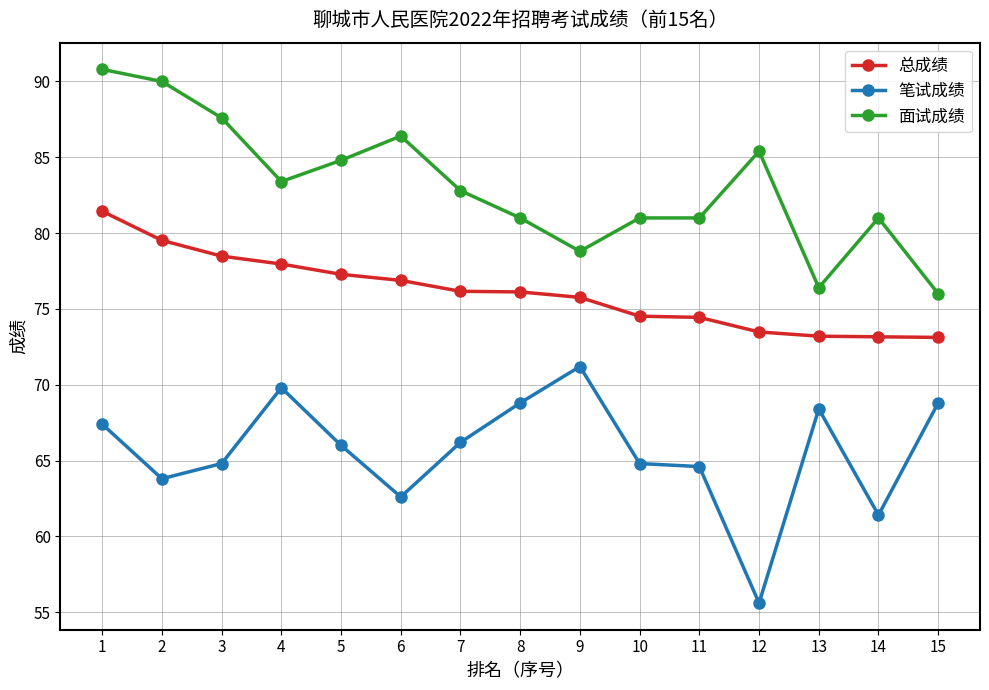

Read the 笔试成绩 value at 2.

63.8